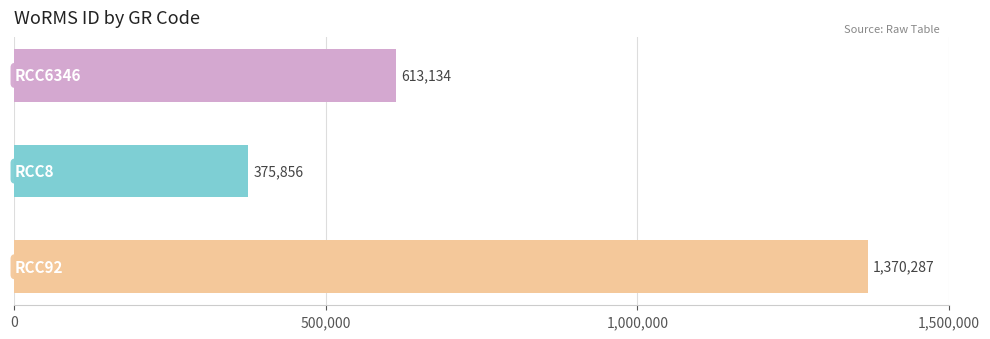

How many categories are shown in the chart?

3